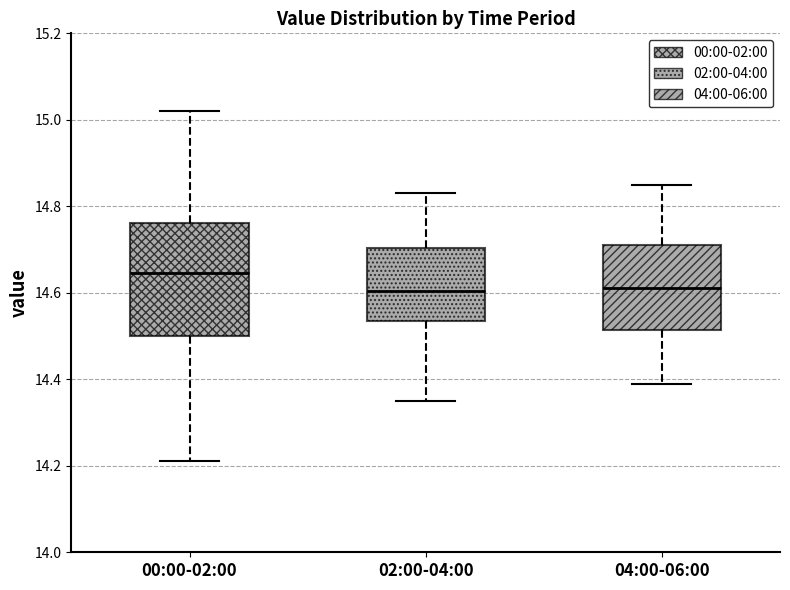

Where is the upper edge of the box for 00:00-02:00 on the y-axis? The values are not printed on the chart, so give them approximately, as read against the axis.

14.76